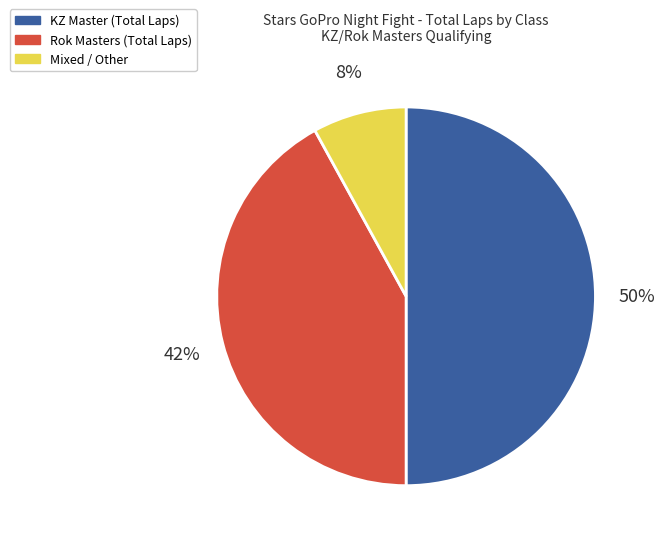

To the nearest percent, what is the average slice percentage?

33%